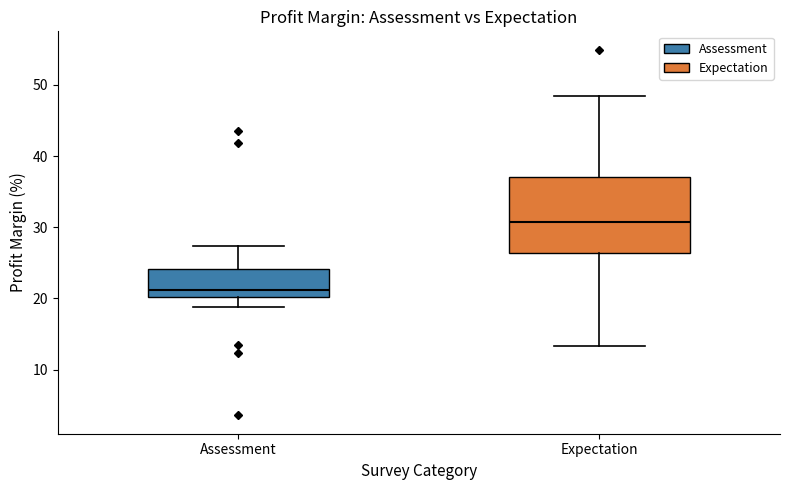

Reading left to right, read every box against the y-axis: the position of its median line, the range the box covers, and the ends of its whiskers. The values are not printed on the chart, so give them approximately, as read against the axis.

Assessment: median 21, box 20 to 24, whiskers 19 to 27
Expectation: median 31, box 26 to 37, whiskers 13 to 48